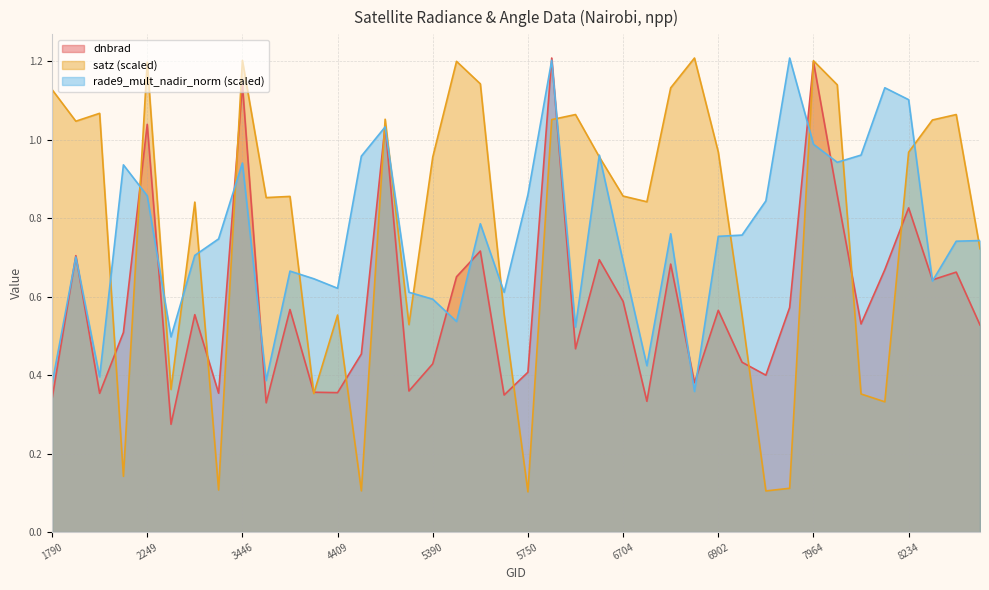

List the labels in order of satz value, smallest first.

5750, 6974, 4445, 3185, 7649, 2123, 8099, 8063, 4193, 2348, 5354, 6938, 4409, 5723, 9116, 3005, 6803, 3500, 4157, 6704, 5390, 6614, 8234, 6902, 1988, 9026, 5813, 4526, 5867, 9080, 2051, 1790, 6839, 7991, 5444, 2249, 5426, 7964, 3446, 6866